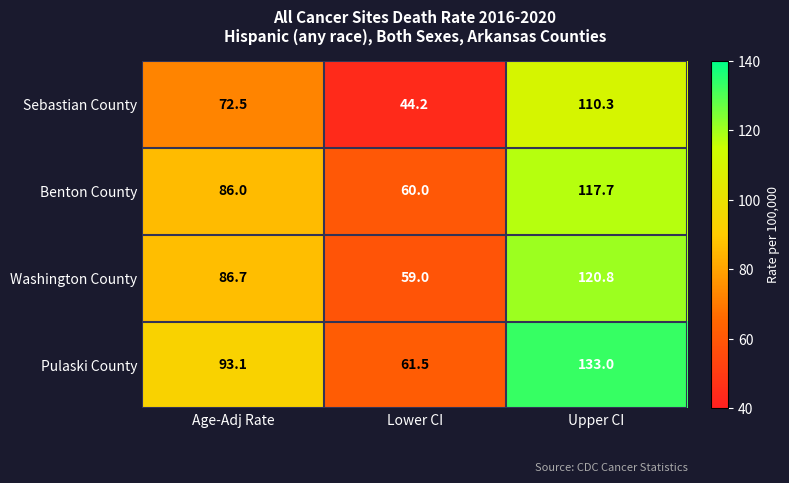

Reading left to right, what are all the values shown in this chart?

Sebastian County: 72.5	44.2	110.3
Benton County: 86.0	60.0	117.7
Washington County: 86.7	59.0	120.8
Pulaski County: 93.1	61.5	133.0